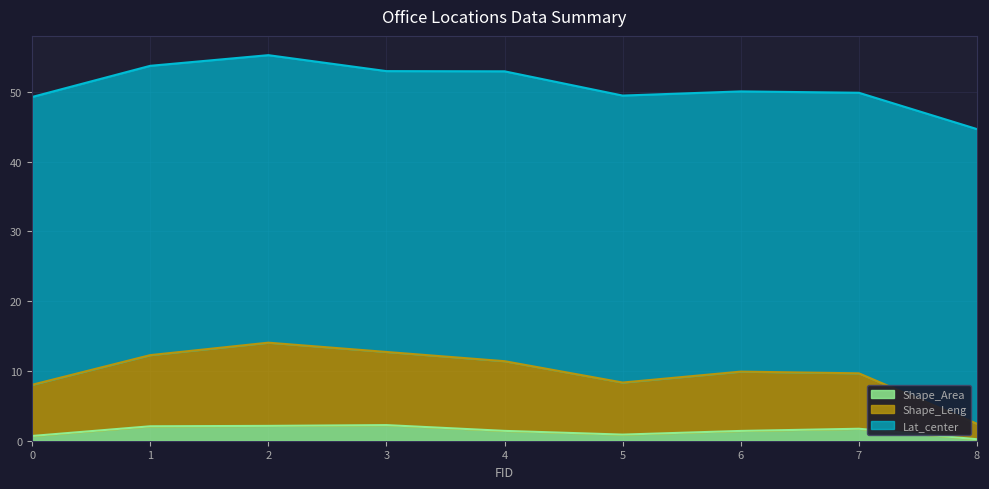

Does the chart display data point markers on the line(s)?

No